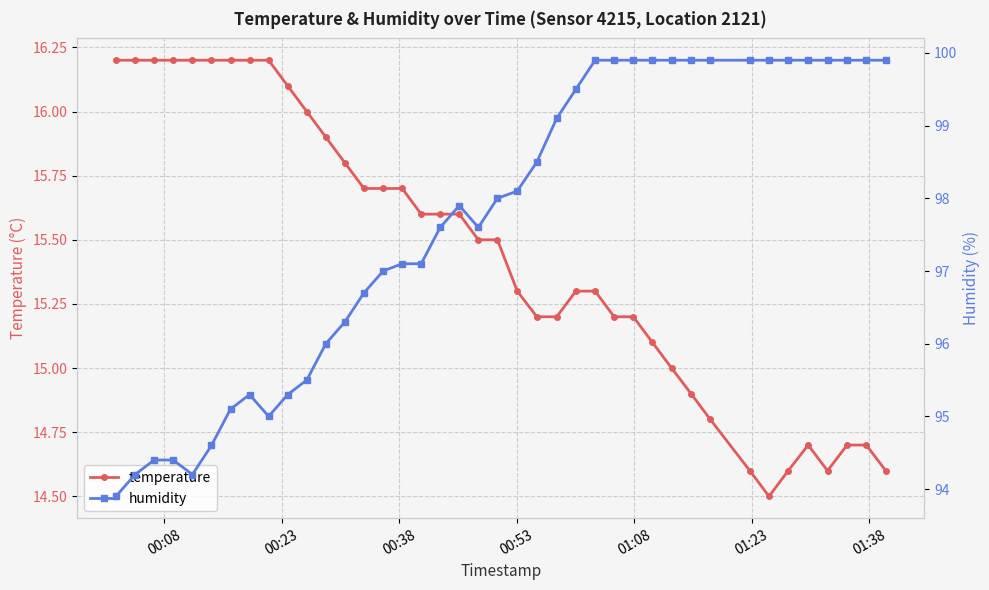

What is the value of the temperature point at the 27th from the left?

15.2